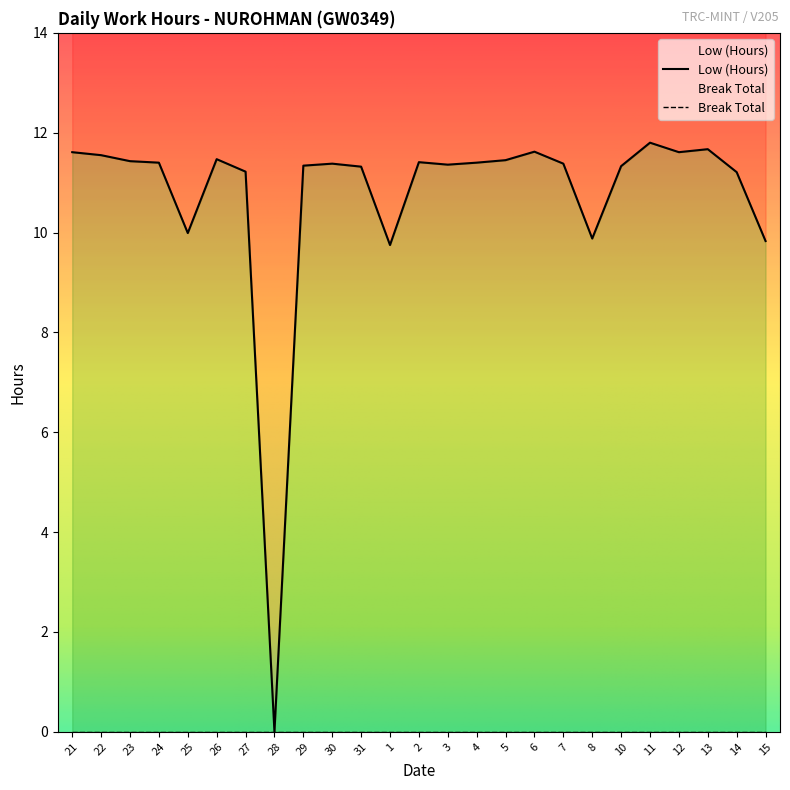

What is the average value?

10.7